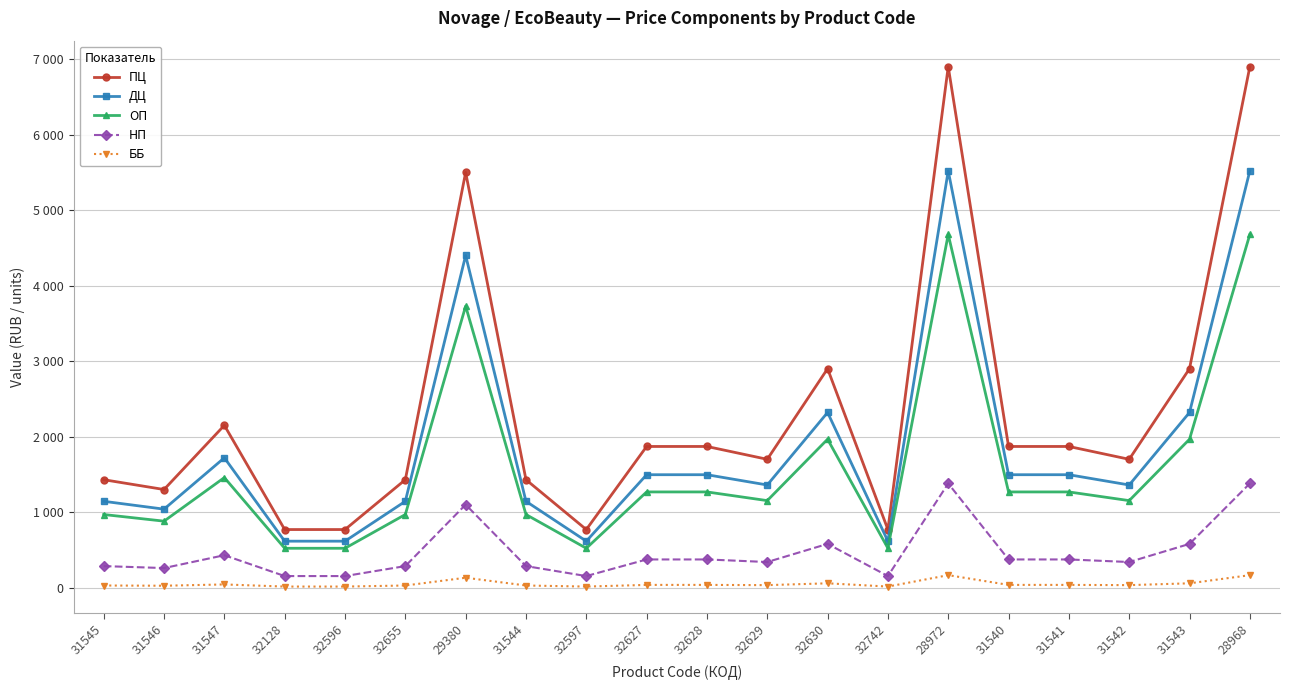

What is the sum of the ДЦ values at 32596 and 32628?

2112